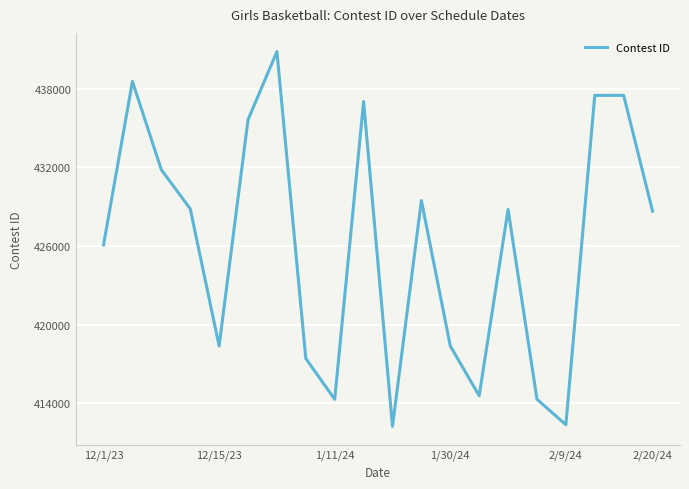

What is the greatest value displayed?

440849